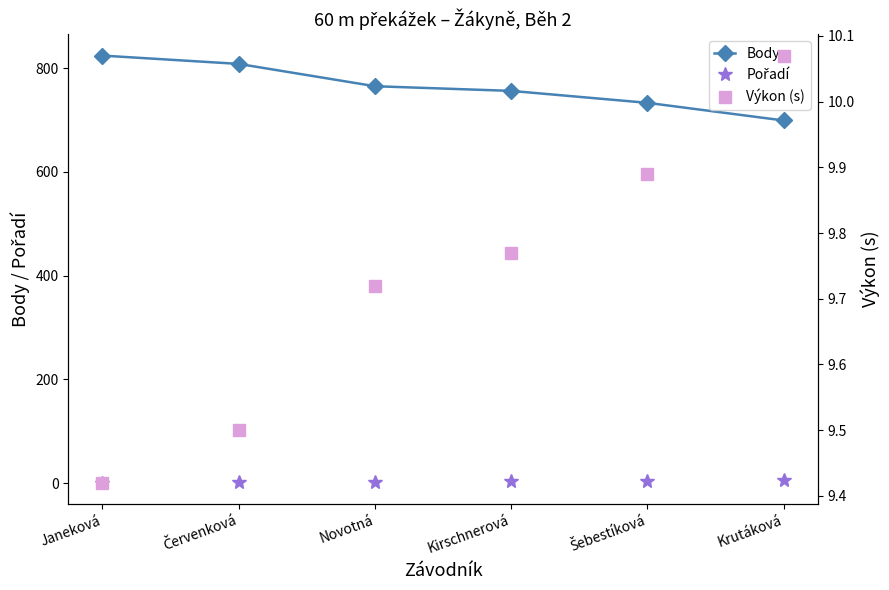

True or false: Body has more than 0 interior local peaks.

False